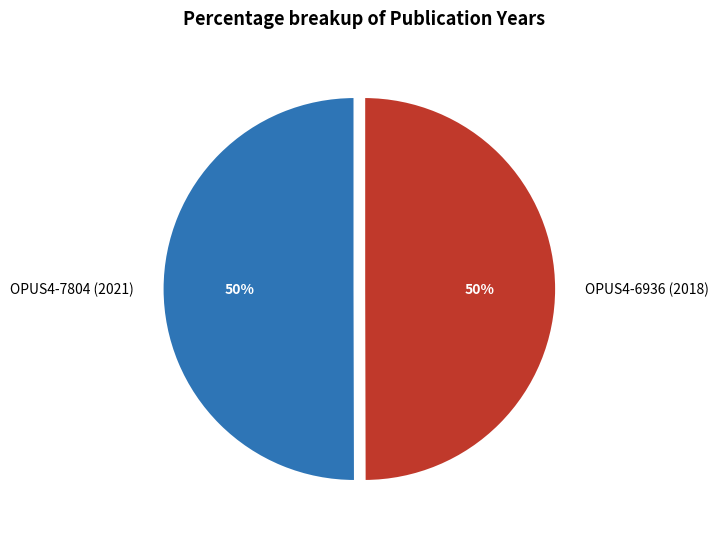

True or false: OPUS4-6936 (2018) accounts for 64% of the total.

False